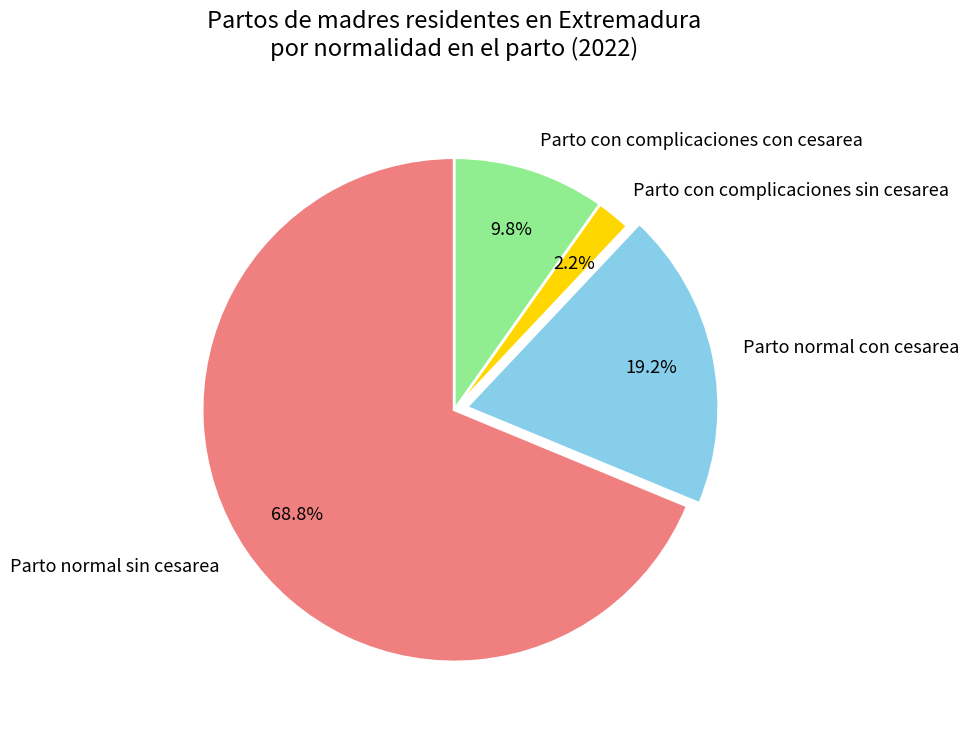

What is the smallest slice in the pie chart?

Parto con complicaciones sin cesarea